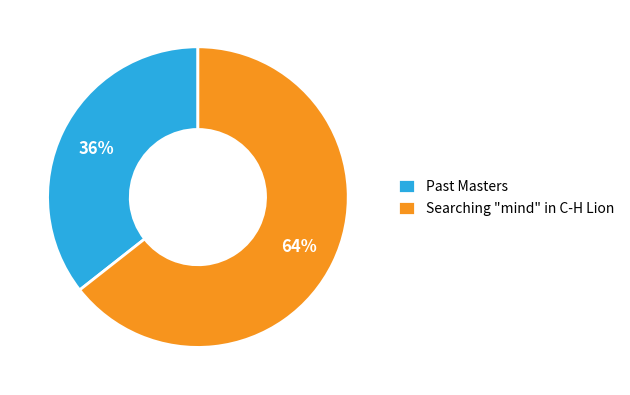

Is there a majority slice in this chart?

Yes